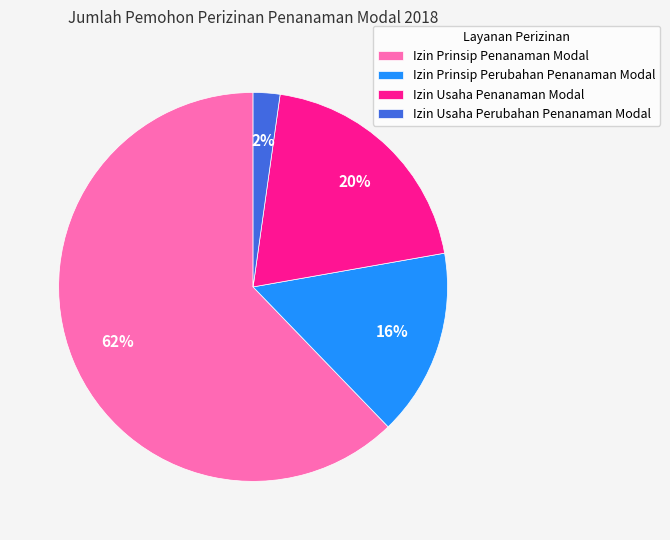

Which category accounts for the majority?

Izin Prinsip Penanaman Modal